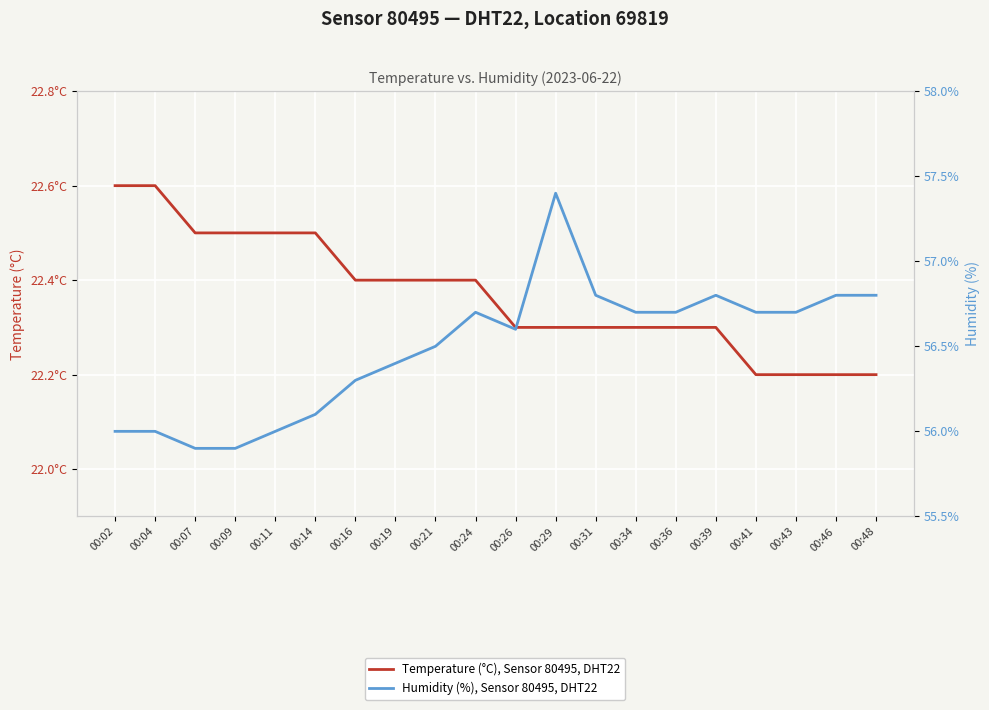

At how many categories does at least one series exceed 51?

20